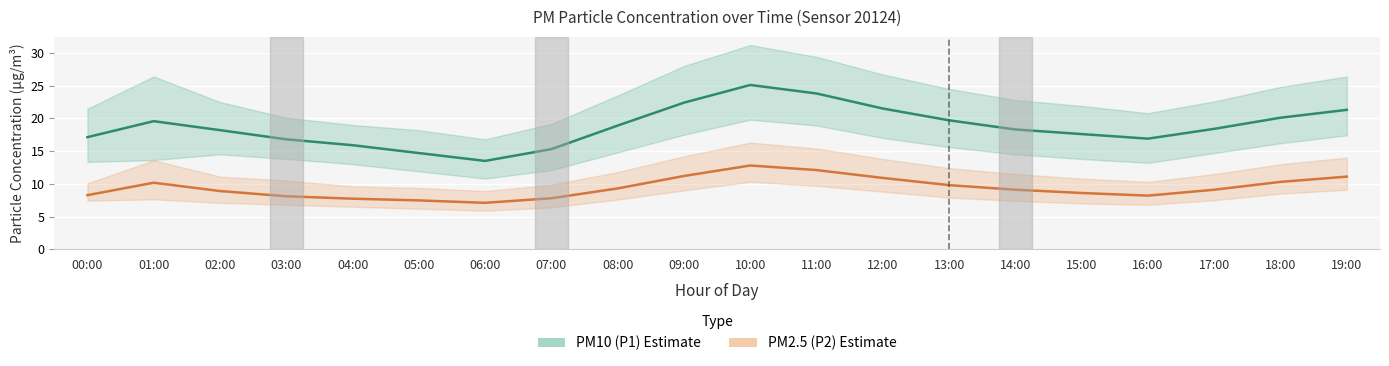

How many values in the PM2.5 (P2) series exceed 9?

11